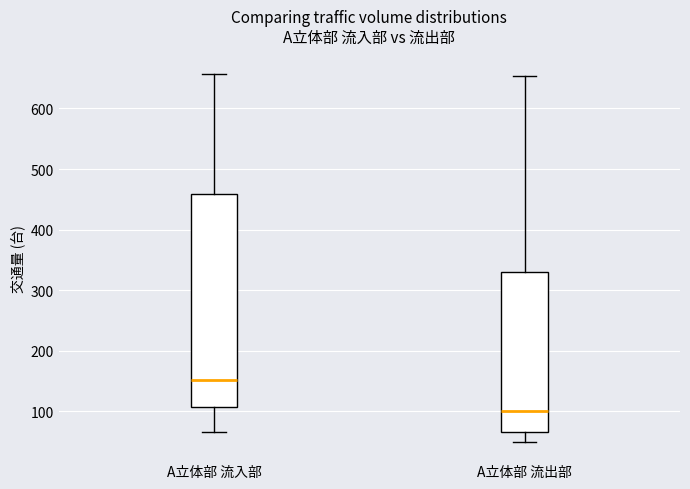

Comparing the boxes themselves (not the whiskers), which one is the tallest?

A立体部 流入部